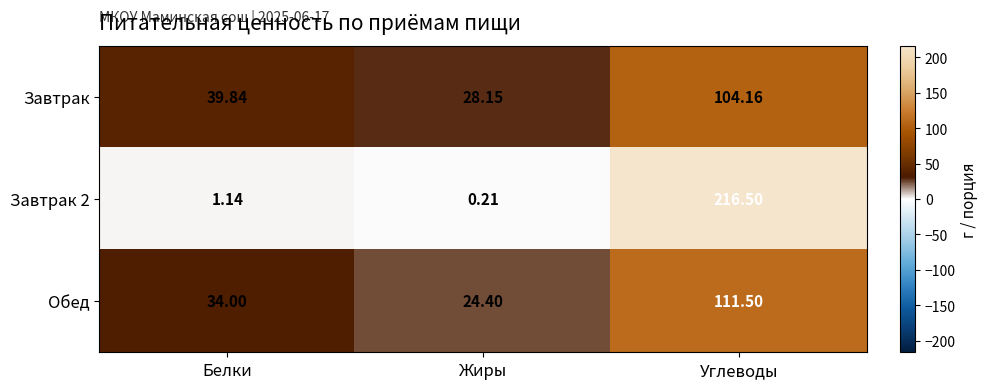

List the labels in order of Обед value, largest first.

Углеводы, Белки, Жиры